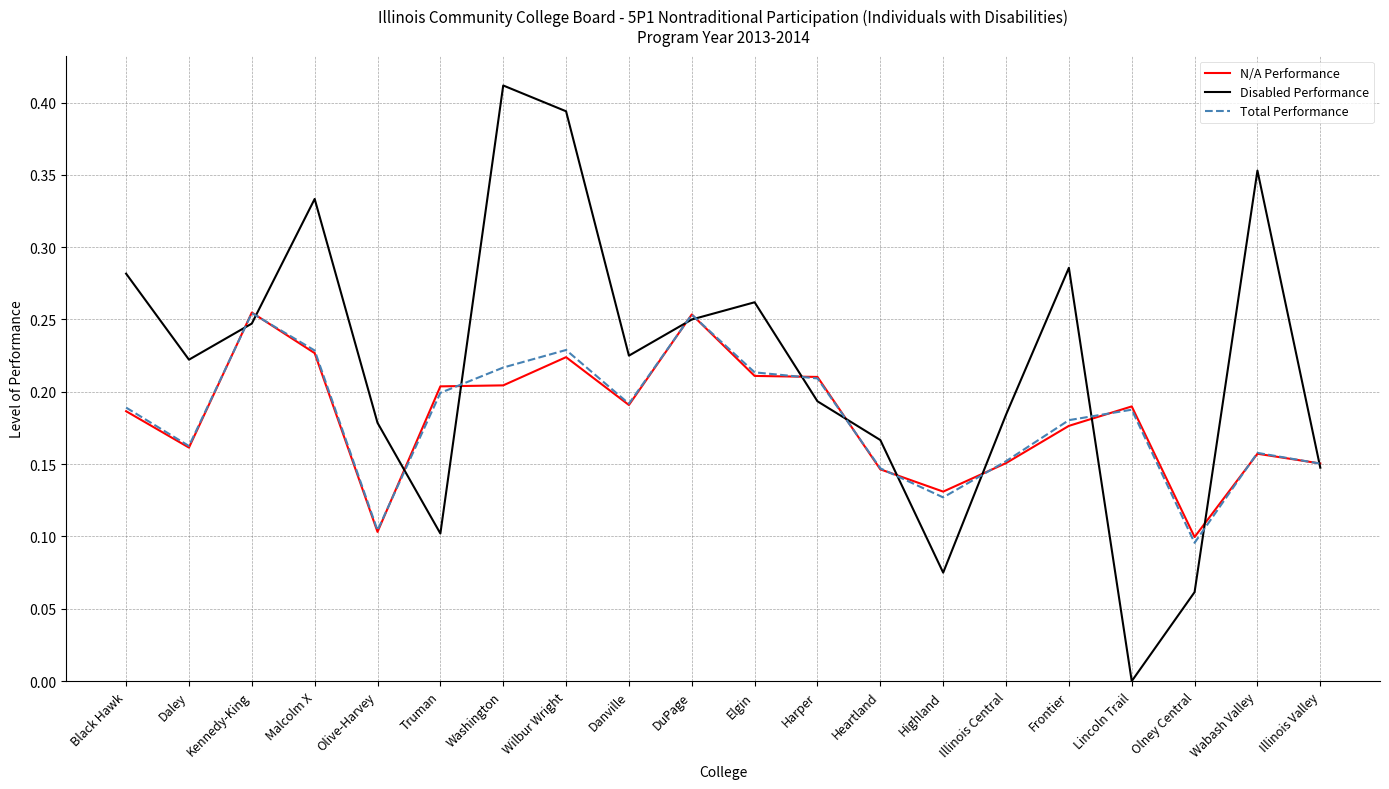

What position from the left is Washington?

7